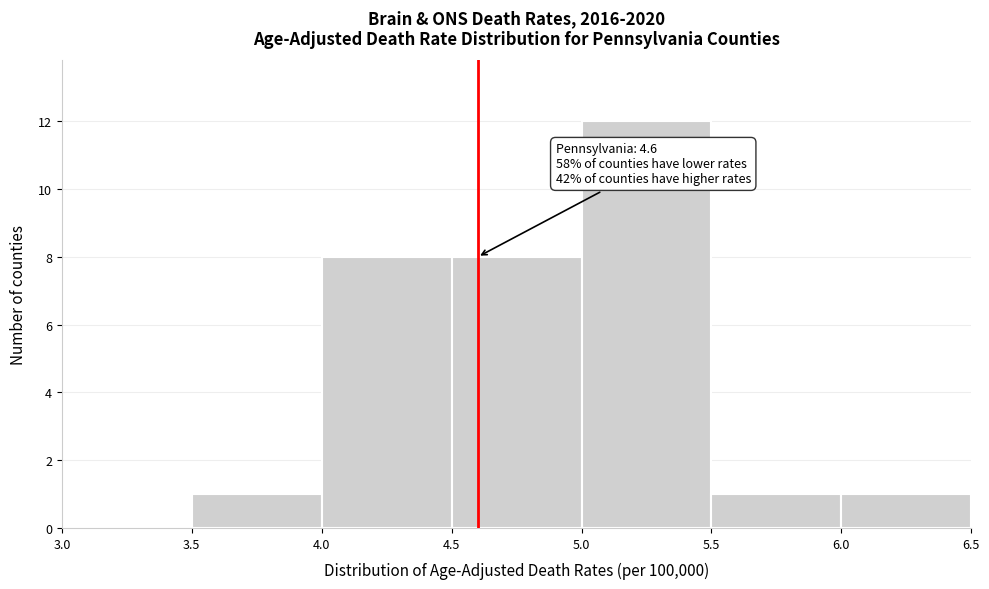

Over which range of the x-axis is the bar tallest?

5.0 to 5.5